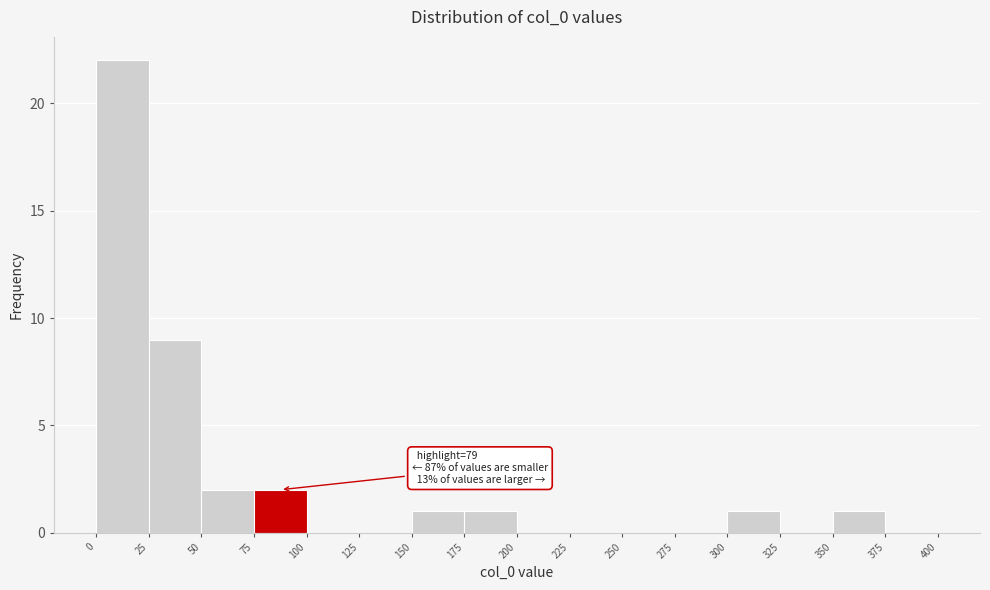

Which range on the x-axis has the tallest bar?

0 to 25